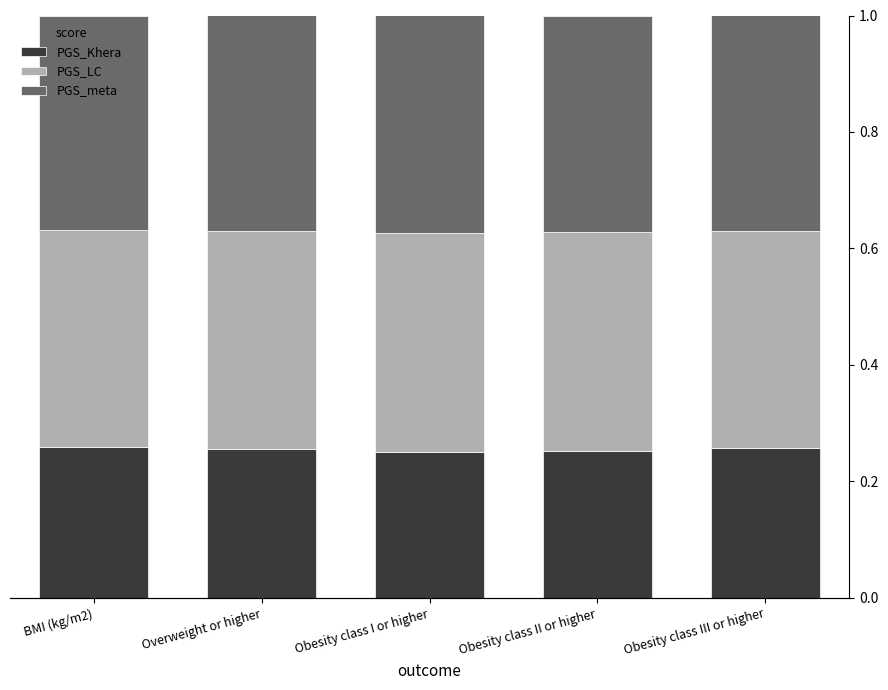

Is it true that PGS_LC equals 0.4 at BMI (kg/m2)?

True